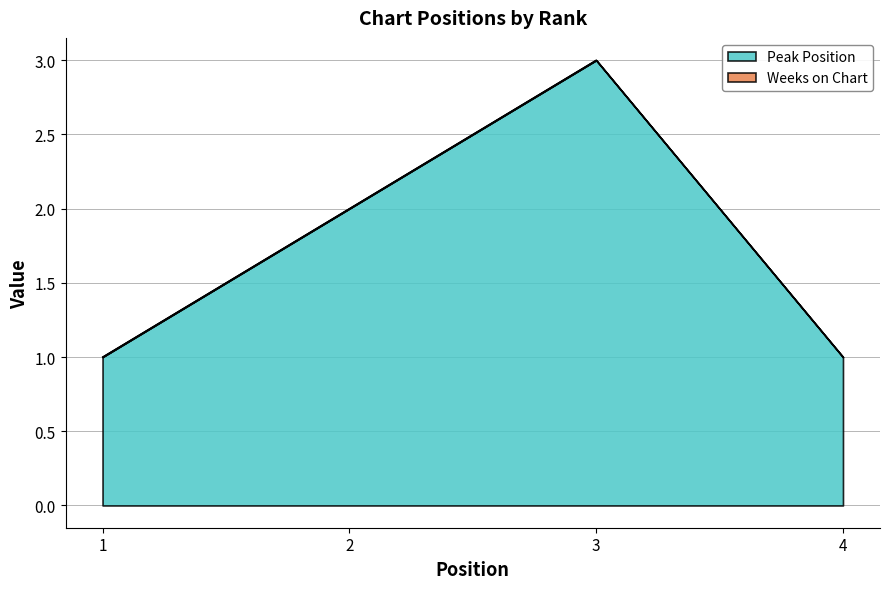

Reading left to right, what are all the values shown in this chart?

1=1	2=2	3=3	4=1